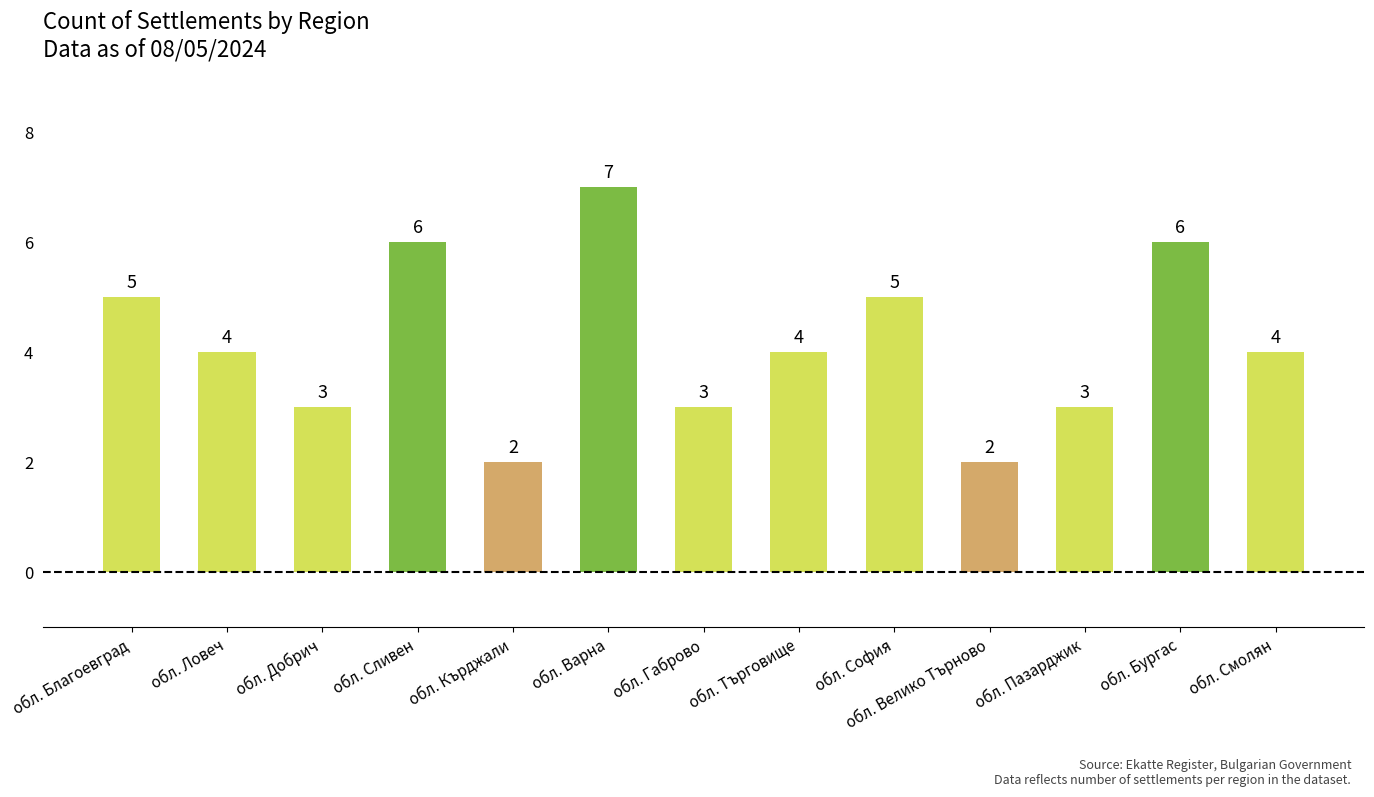

What is the maximum value shown in the chart?

7